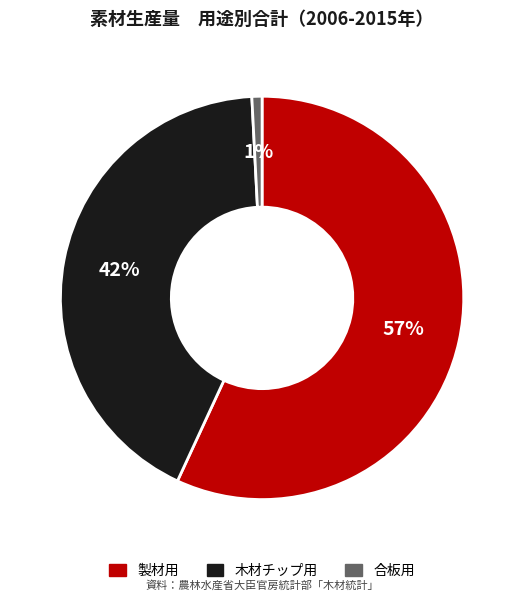

Combined, do 合板用 and 製材用 account for over 50%?

Yes